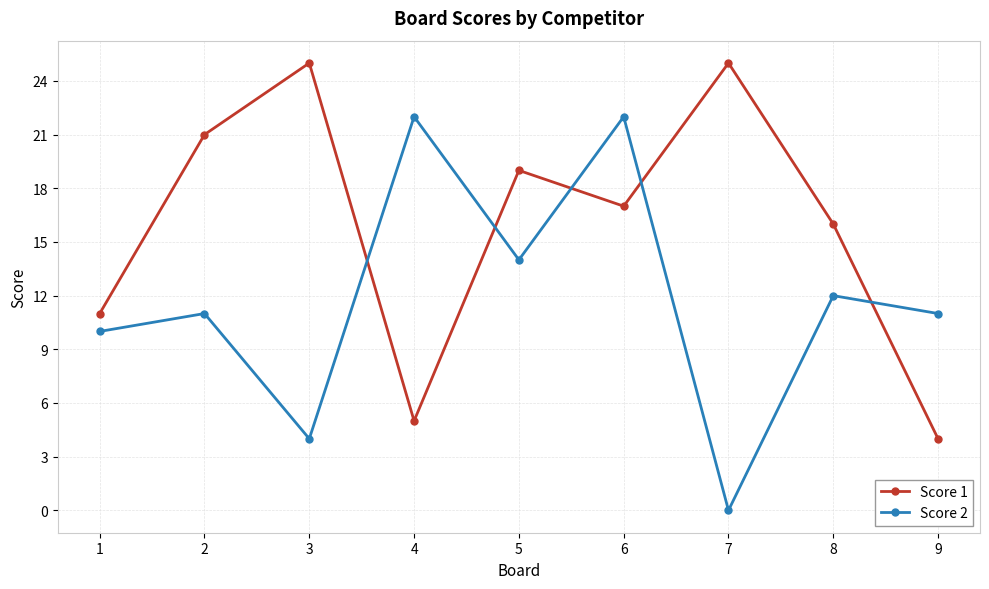

List the series in order of their peak value, highest first.

Score 1, Score 2